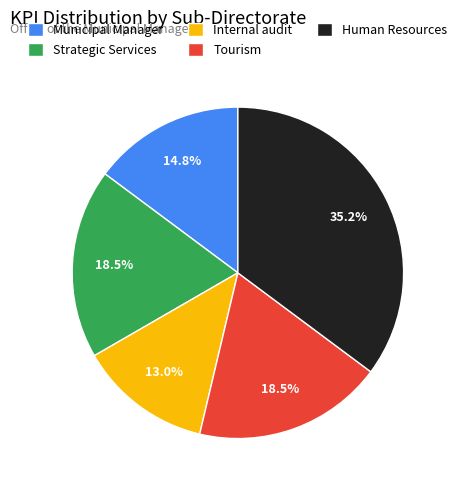

How much of the chart is everything except Tourism?

81.5%